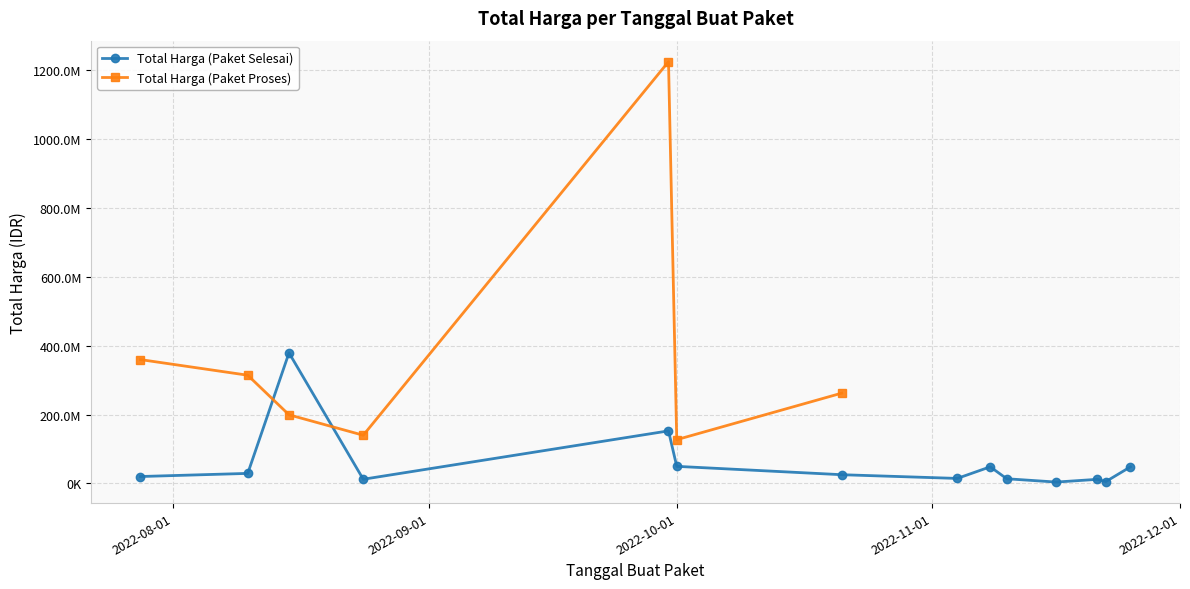

The chart shows a value of 2597997 at 2022-11-16. True or false?

False